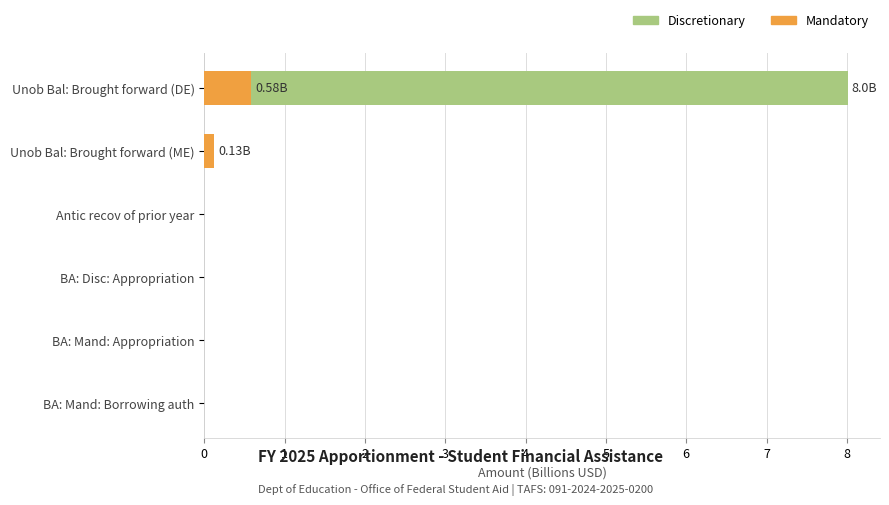

How many values in Discretionary are above zero?

1